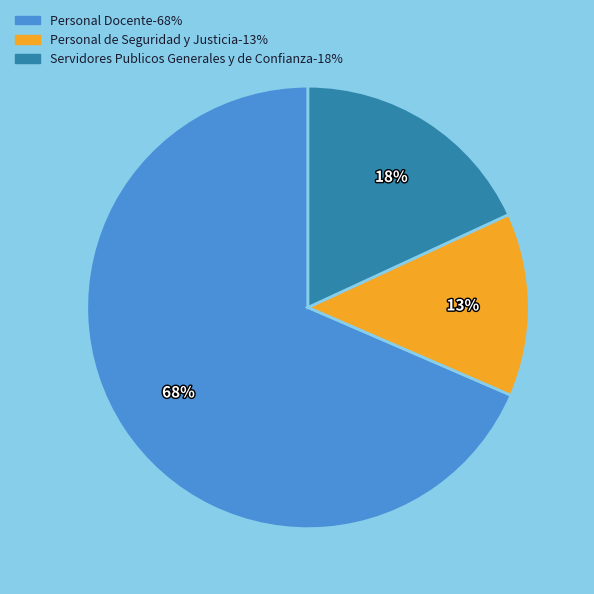

Is it true that Personal de Seguridad y Justicia is 19% of the pie?

False